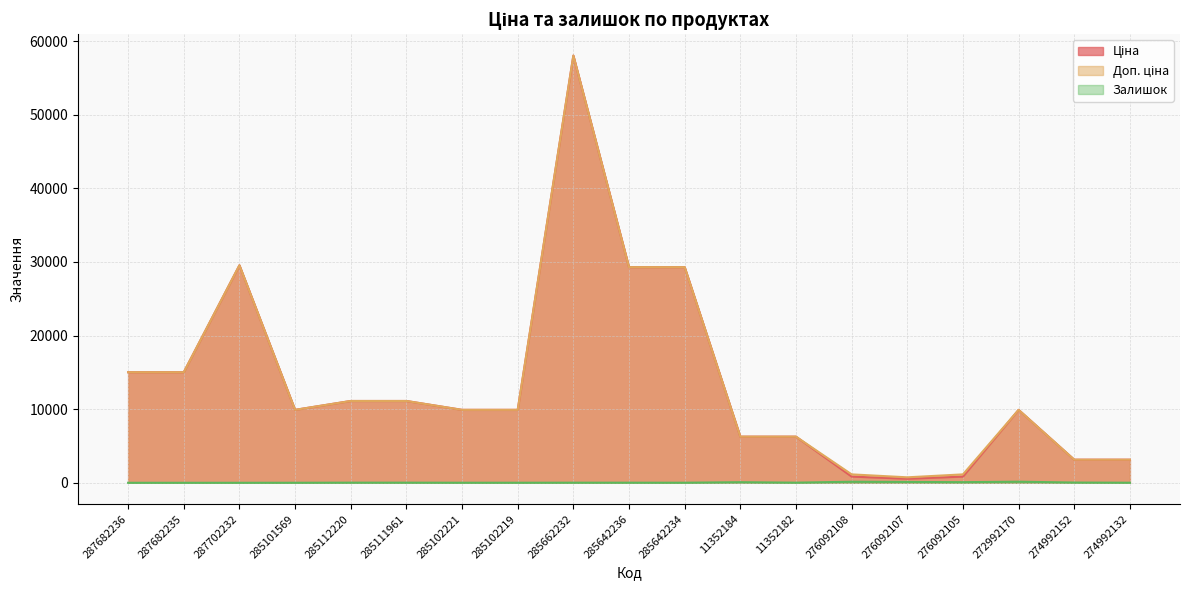

How many interior local valleys does the Залишок series have?

4